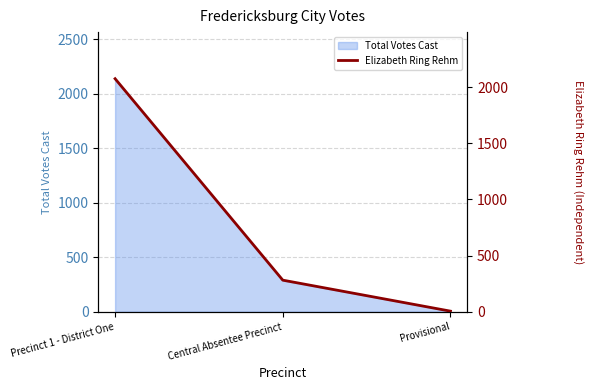

What position from the left is Provisional?

3